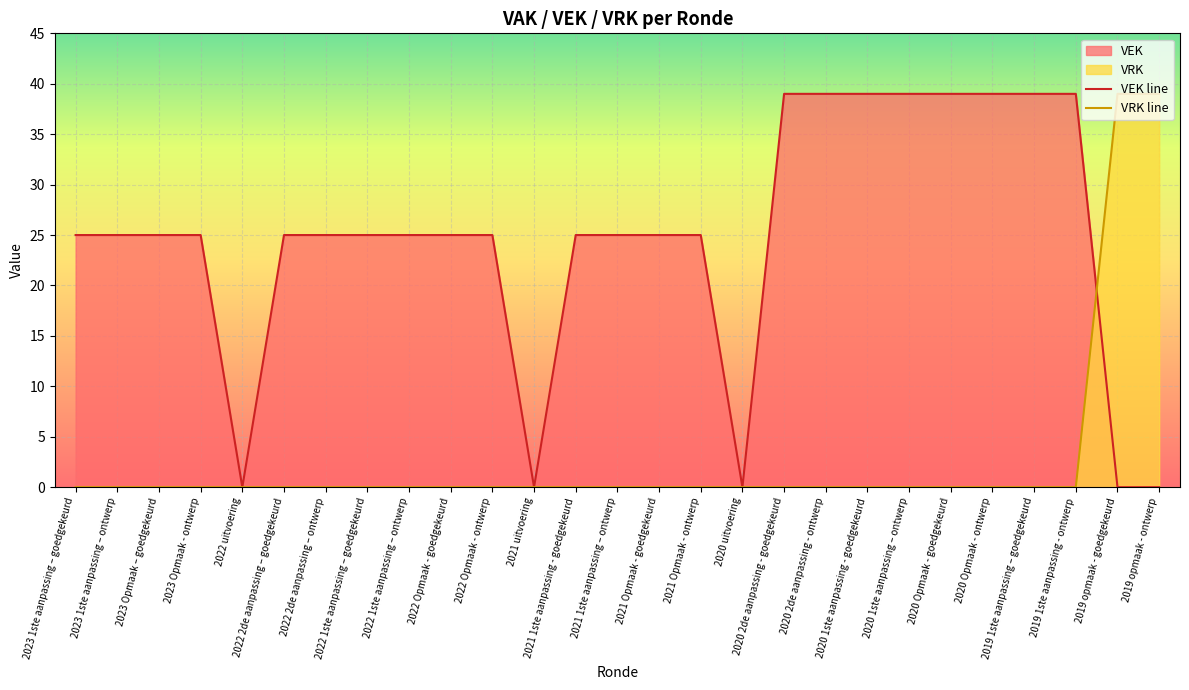

How many distinct data groups are displayed?

2